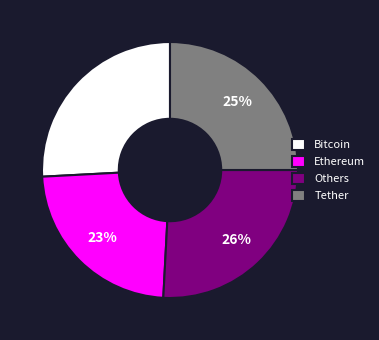

What is the smallest slice in the pie chart?

Ethereum